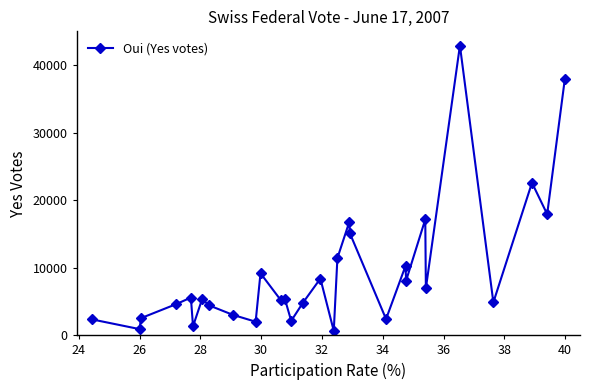

What is the difference between the second highest and minimum values?

37262